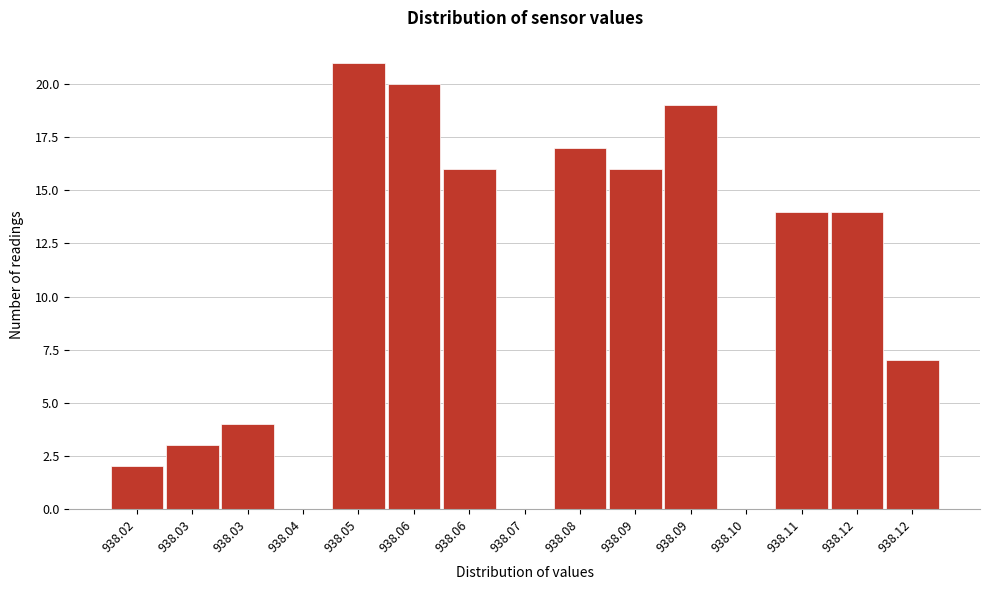

Are the bars horizontal?

No